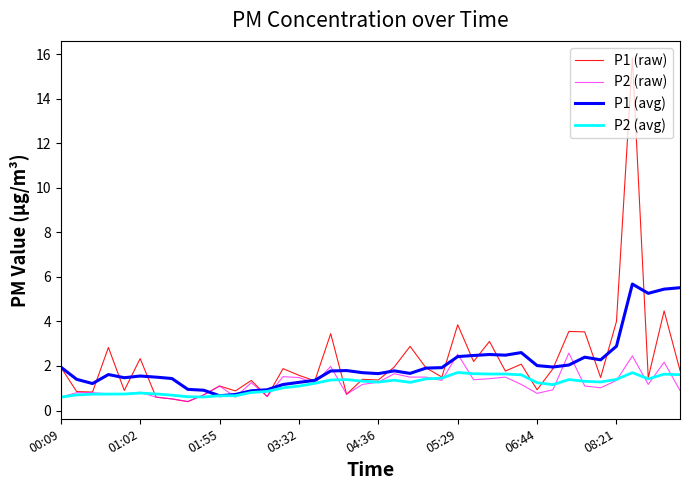

Which series has the widest spread of values?

P1 (raw)